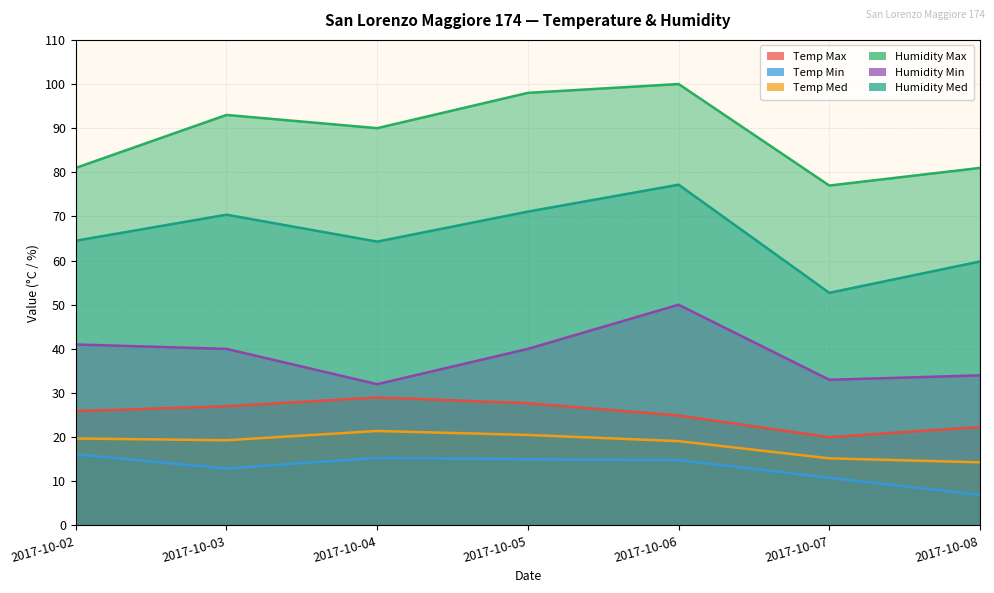

List the labels in order of Temp Max value, largest first.

2017-10-04, 2017-10-05, 2017-10-03, 2017-10-02, 2017-10-06, 2017-10-08, 2017-10-07